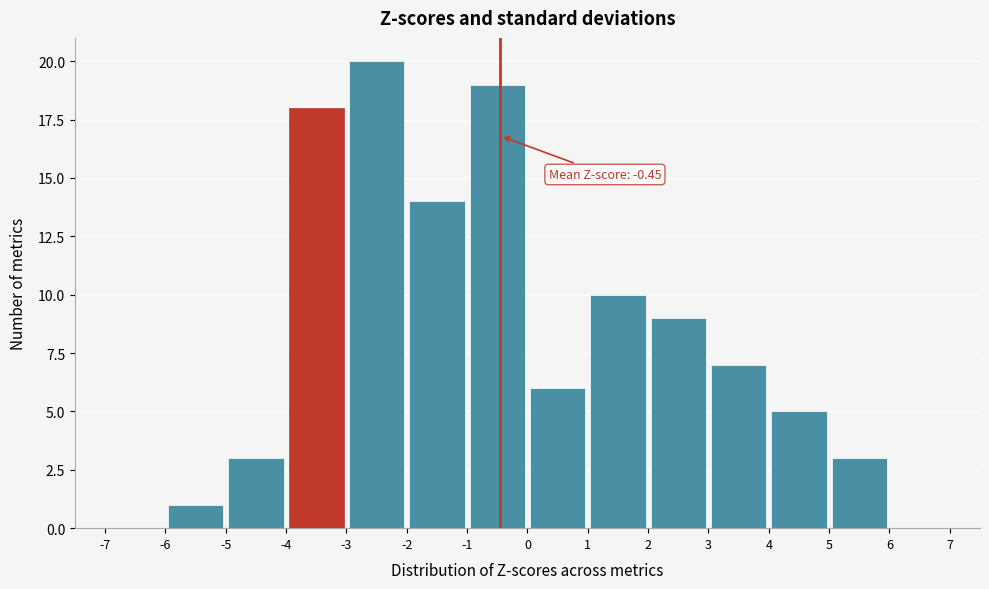

Which range on the x-axis has the tallest bar?

-3 to -2